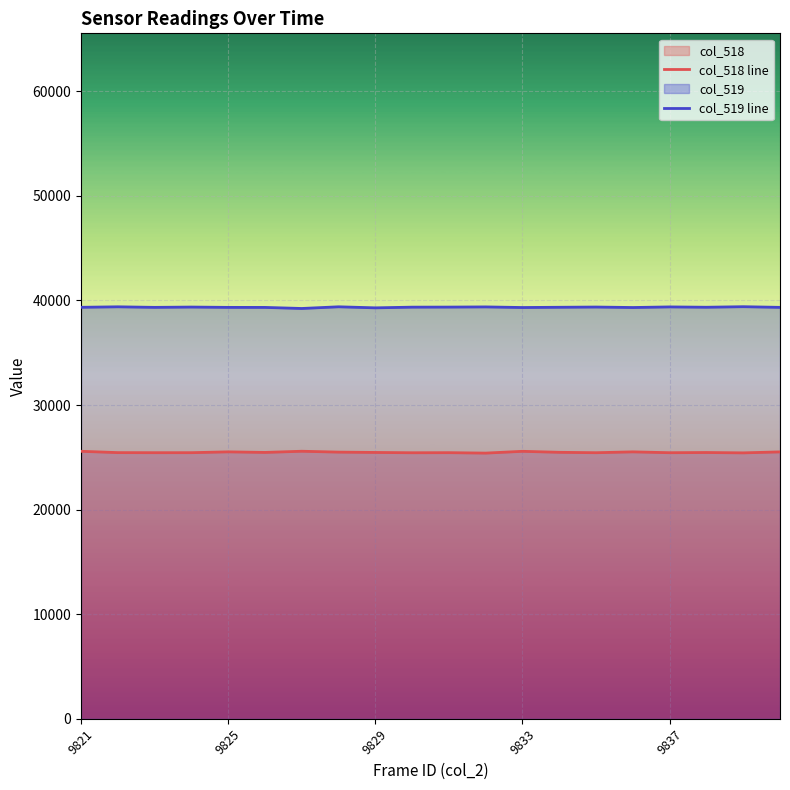

How many values in the col_519 line series are below 39348?

10